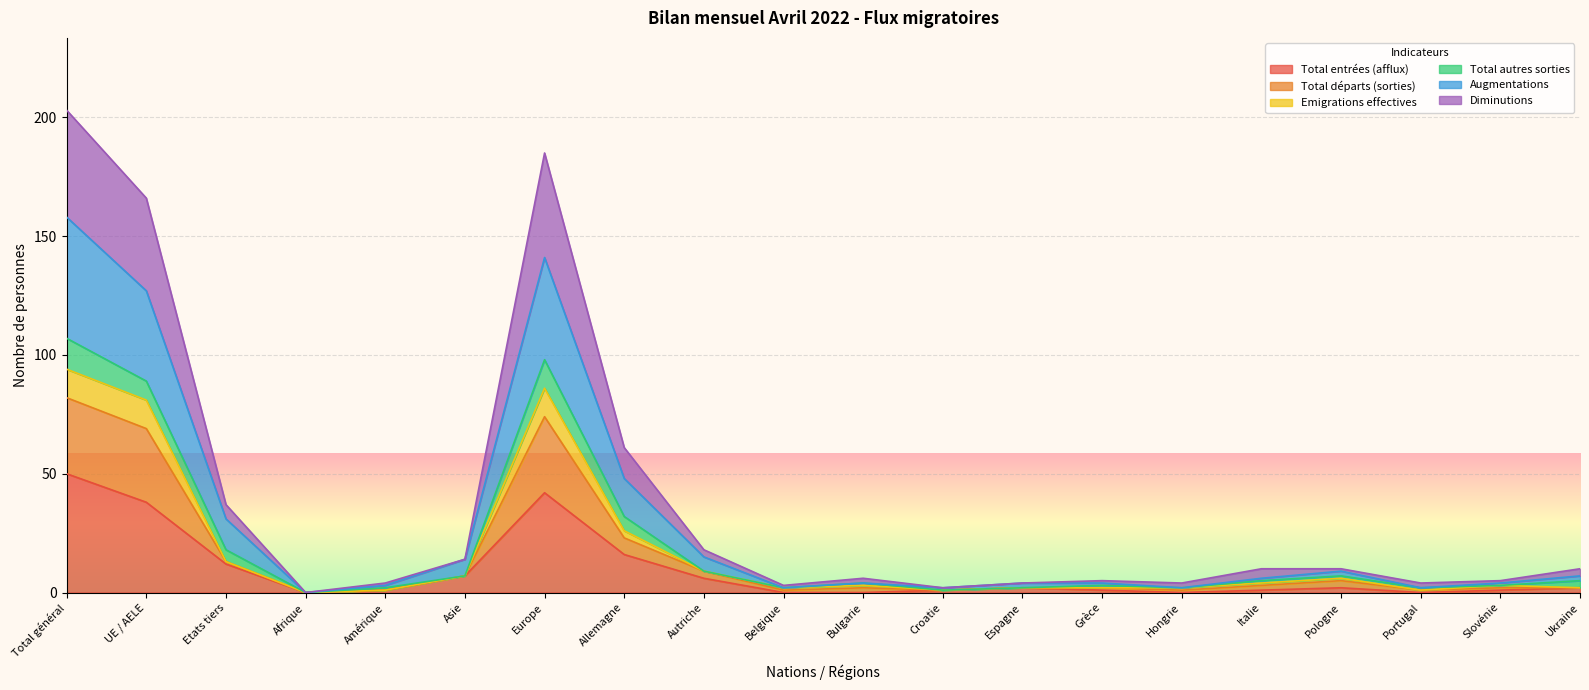

What is the spread (max minus min) of values at Ukraine?

8